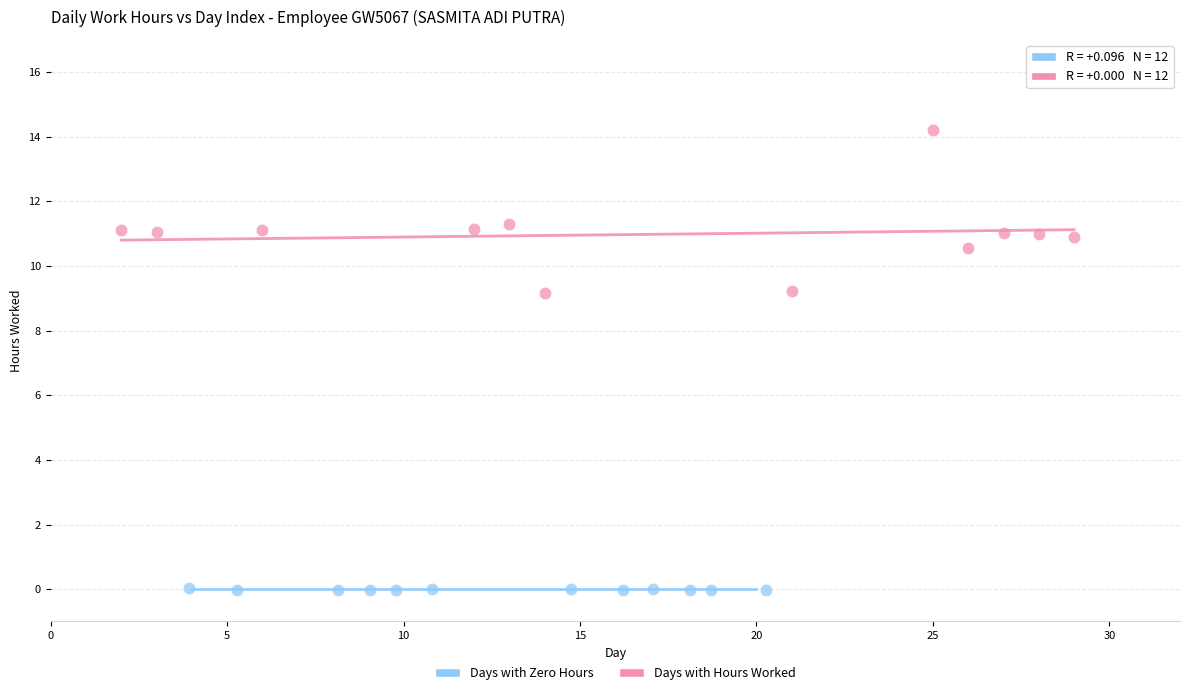

Which series contains the highest Y value?

Days with Hours Worked